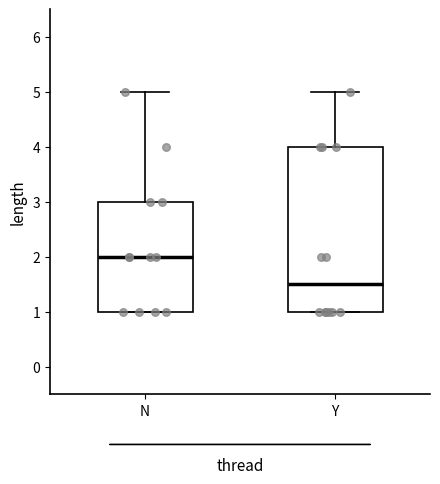

Which box is the tallest, from its lower edge to its upper edge?

Y